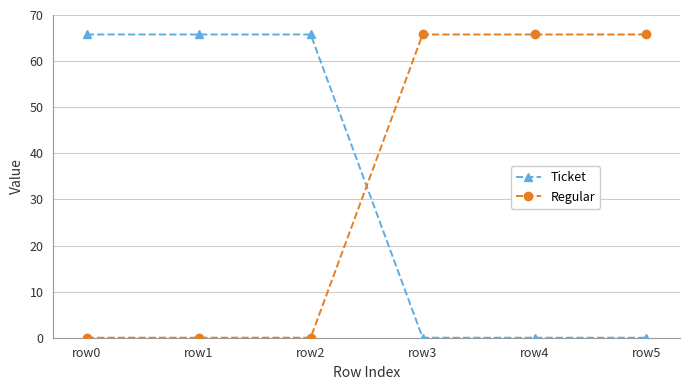

Reading left to right, transcribe all the data shown in this chart.

Ticket: row0=65.8	row1=65.8	row2=65.8	row3=0.0	row4=0.0	row5=0.0
Regular: row0=0.0	row1=0.0	row2=0.0	row3=65.8	row4=65.8	row5=65.8